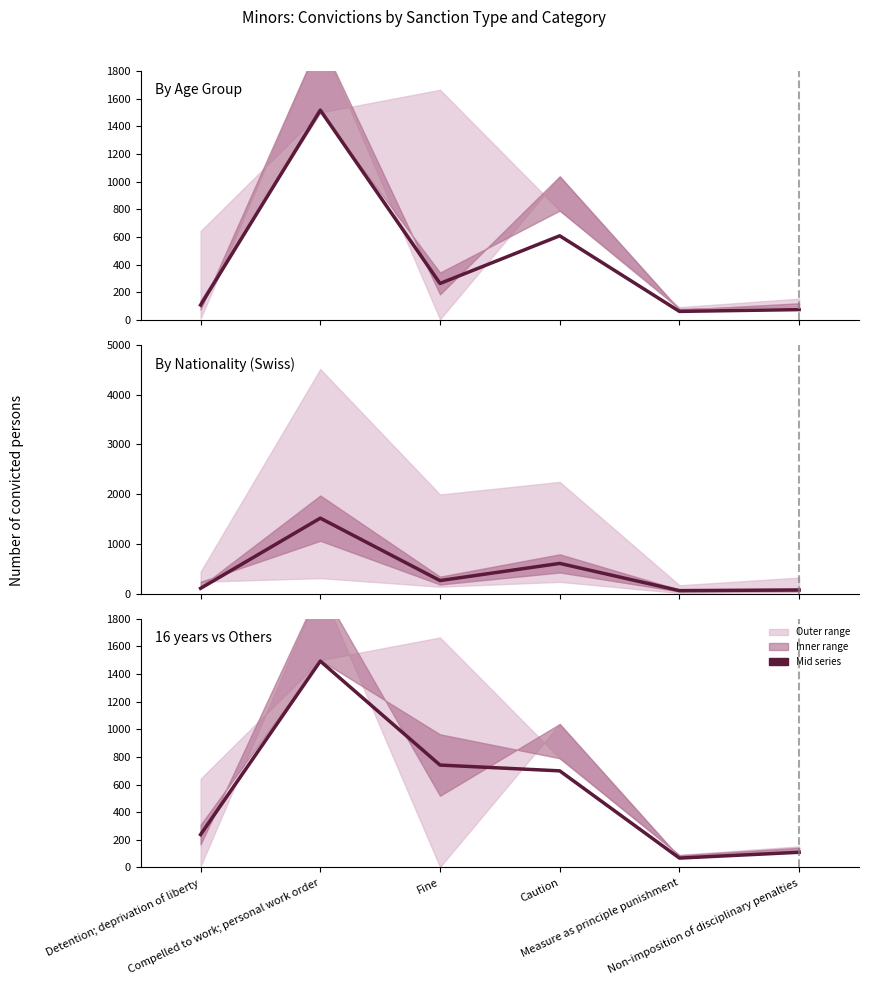

The 16 years series shows 188 at Non-imposition of disciplinary penalties. True or false?

False